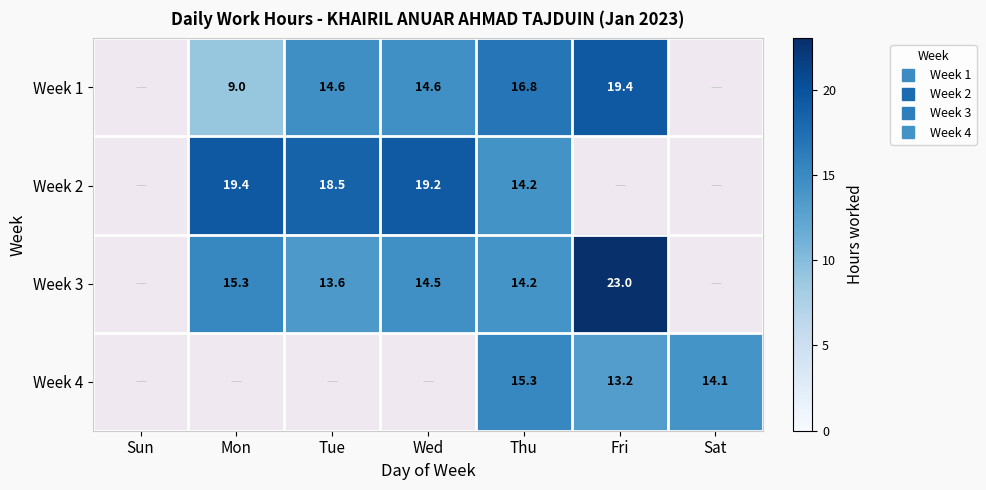

List the series in order of their peak value, lowest first.

Week 4, Week 2, Week 1, Week 3